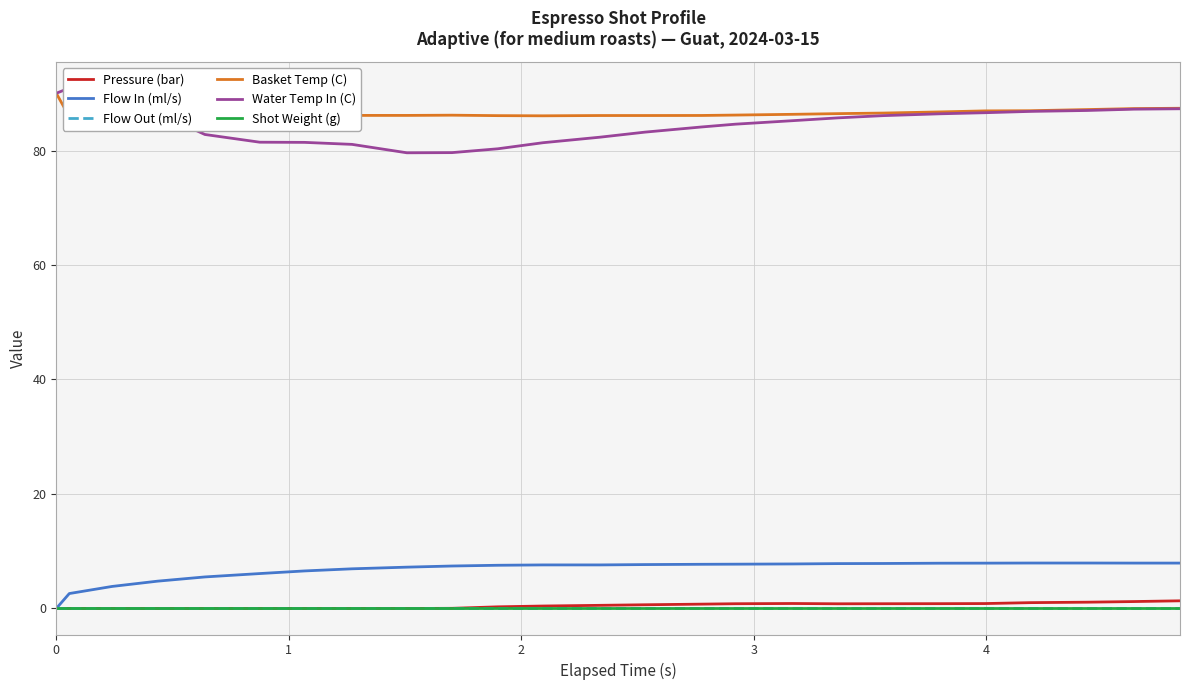

What are all the series names shown in the legend?

Pressure (bar), Flow In (ml/s), Flow Out (ml/s), Basket Temp (C), Water Temp In (C), Shot Weight (g)